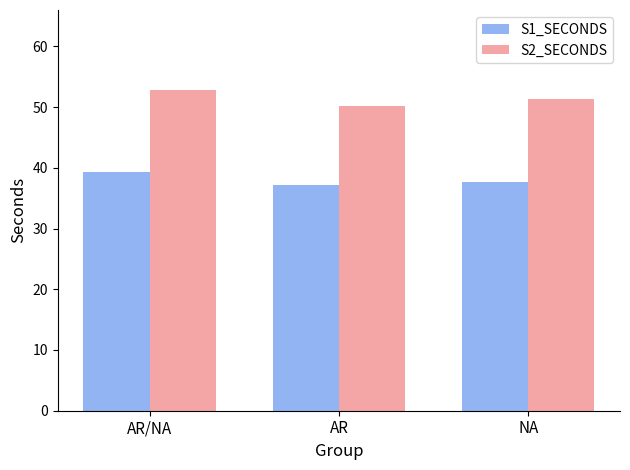

At which label does S2_SECONDS reach its peak?

AR/NA